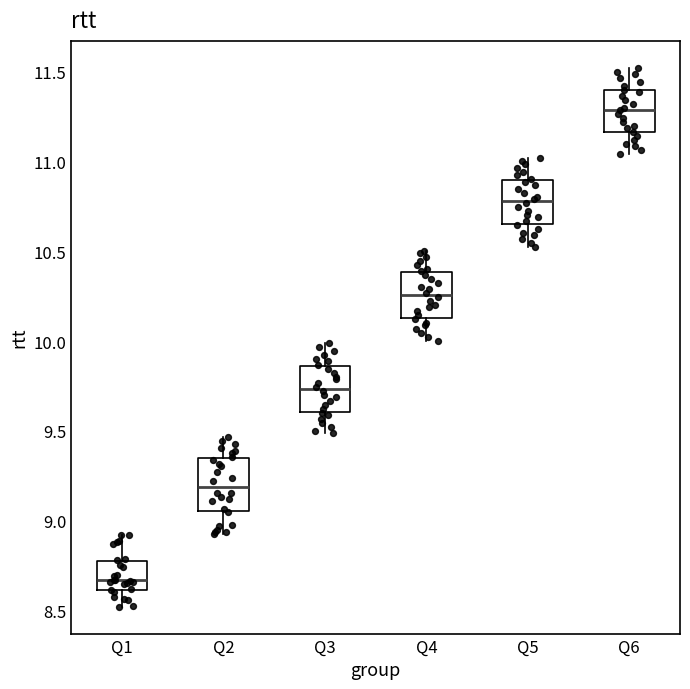

Reading left to right, transcribe this box plot: for each box, give where its median line is, the range the box spans, and where its two whiskers end, as read against the y-axis. The values are not printed on the chart, so give them approximately, as read against the axis.

Q1: median 8.65, box 8.60 to 8.75, whiskers 8.50 to 8.90
Q2: median 9.20, box 9.05 to 9.35, whiskers 8.90 to 9.45
Q3: median 9.75, box 9.60 to 9.85, whiskers 9.50 to 10.00
Q4: median 10.25, box 10.15 to 10.40, whiskers 10.00 to 10.50
Q5: median 10.80, box 10.65 to 10.90, whiskers 10.50 to 11.00
Q6: median 11.30, box 11.15 to 11.40, whiskers 11.05 to 11.50